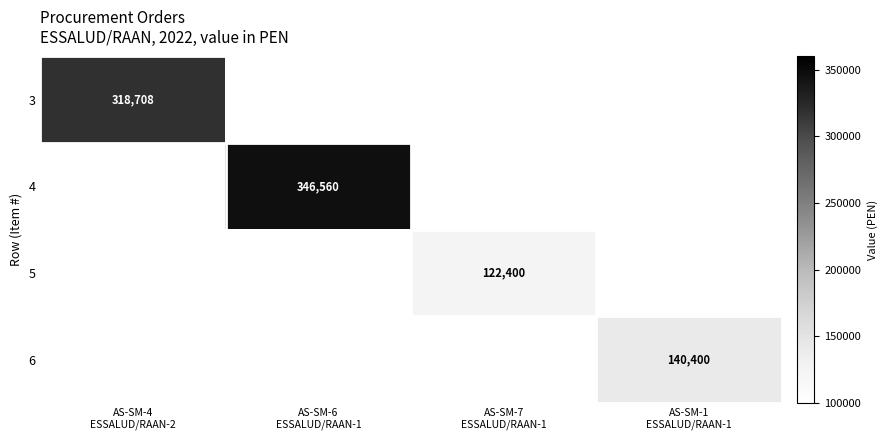

Where is 3 nearest to the value 318708?

AS-SM-4 ESSALUD/RAAN-2